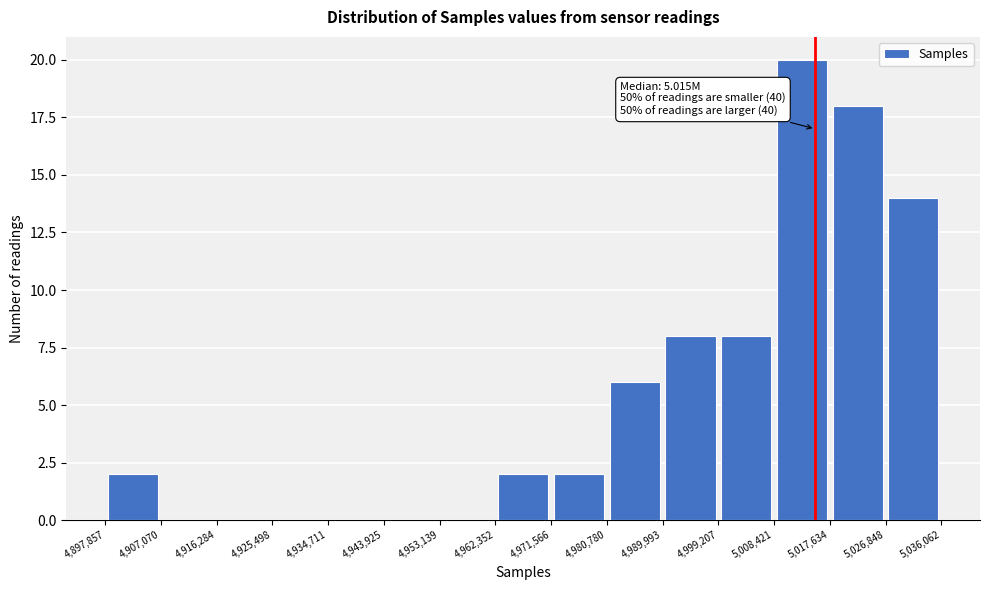

Over which range of the x-axis is the bar tallest?

5,008,421 to 5,017,634